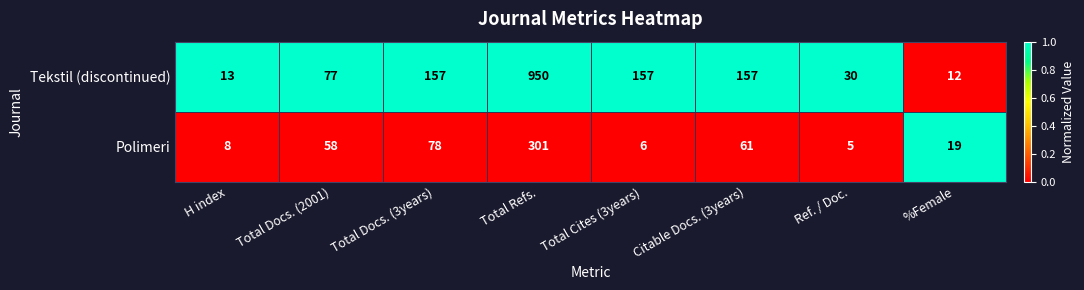

Which series has the largest total across all categories?

Tekstil (discontinued)